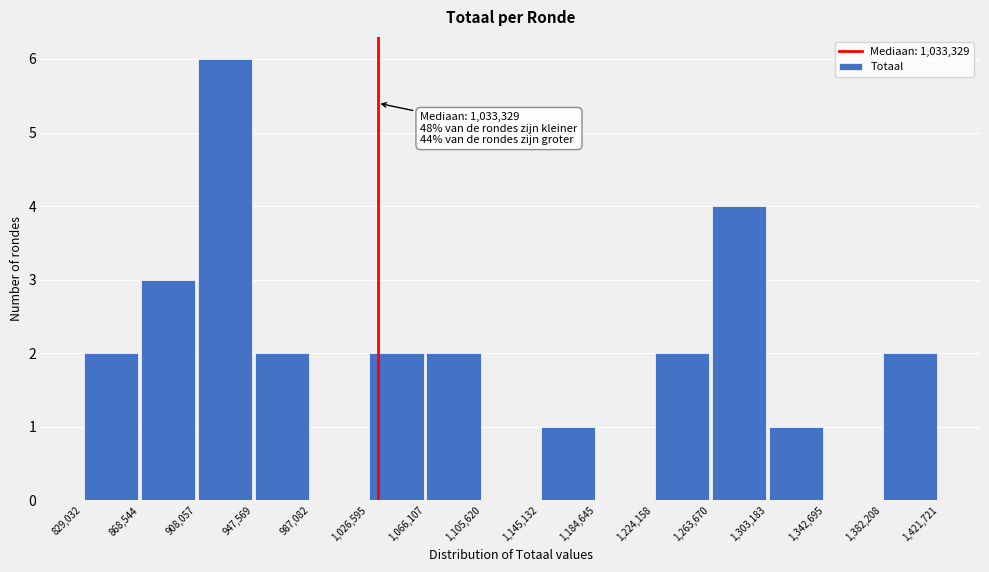

Over which range of the x-axis is the bar tallest?

908,057 to 947,569